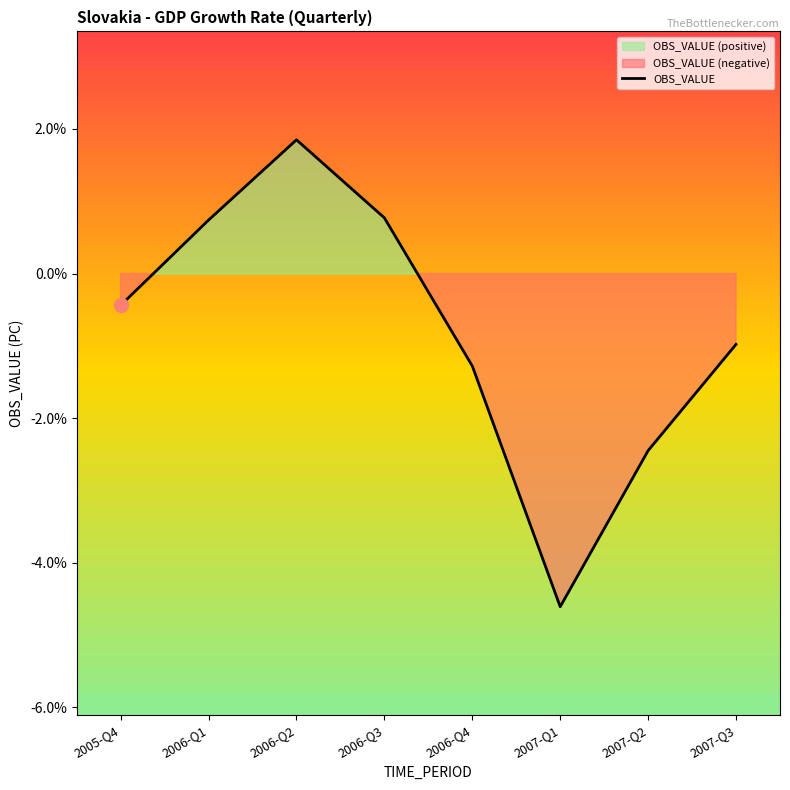

List the labels in order of value, smallest first.

2007-Q1, 2007-Q2, 2006-Q4, 2007-Q3, 2005-Q4, 2006-Q1, 2006-Q3, 2006-Q2